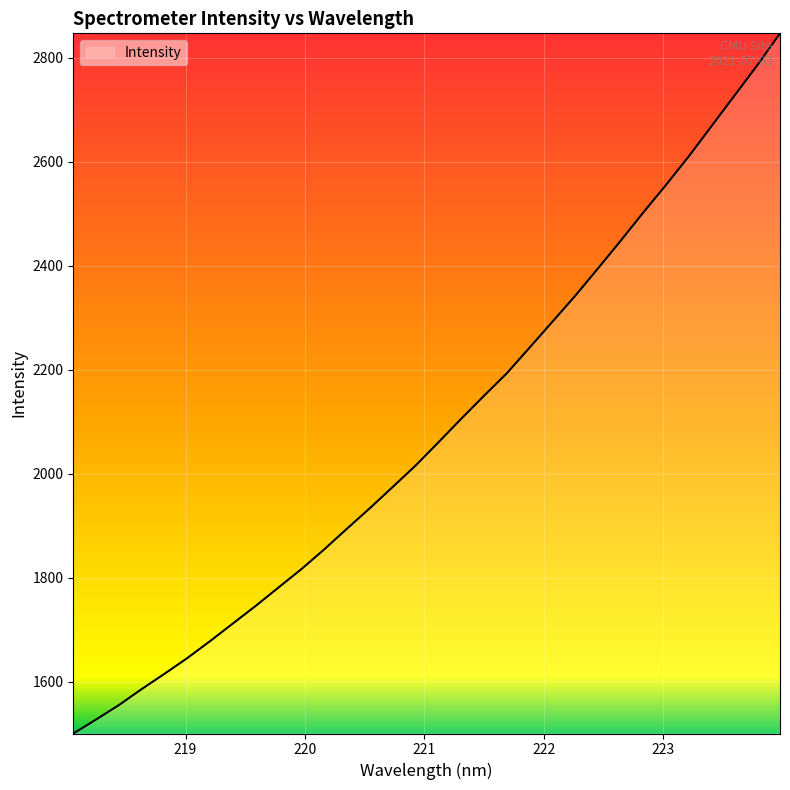

Count the number of categories in the chart.

32